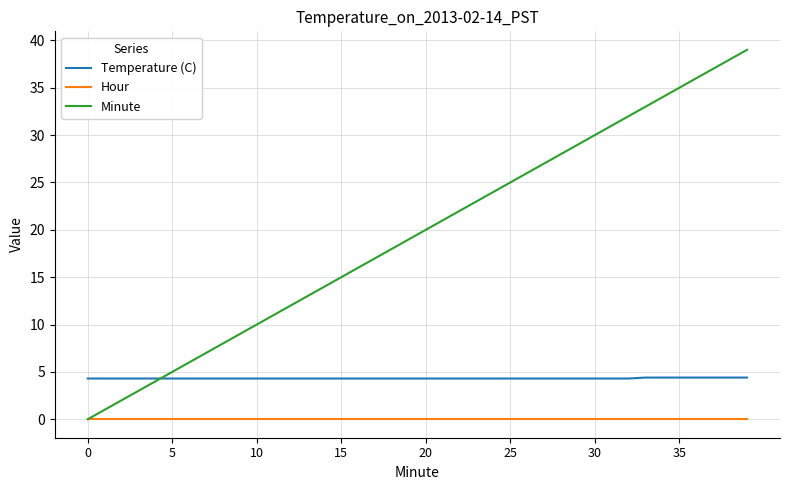

What is the highest value of the Minute series?

39.0